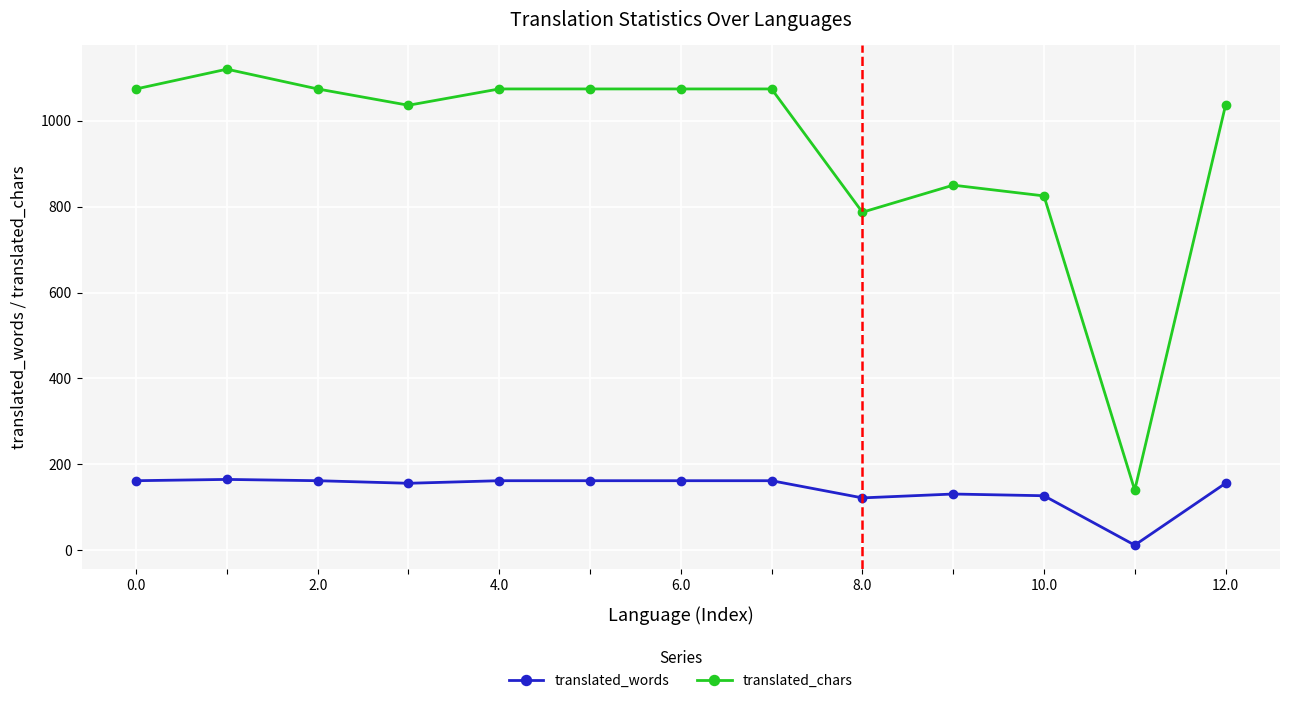

True or false: translated_words has more than 1 points higher than both neighbors.

True